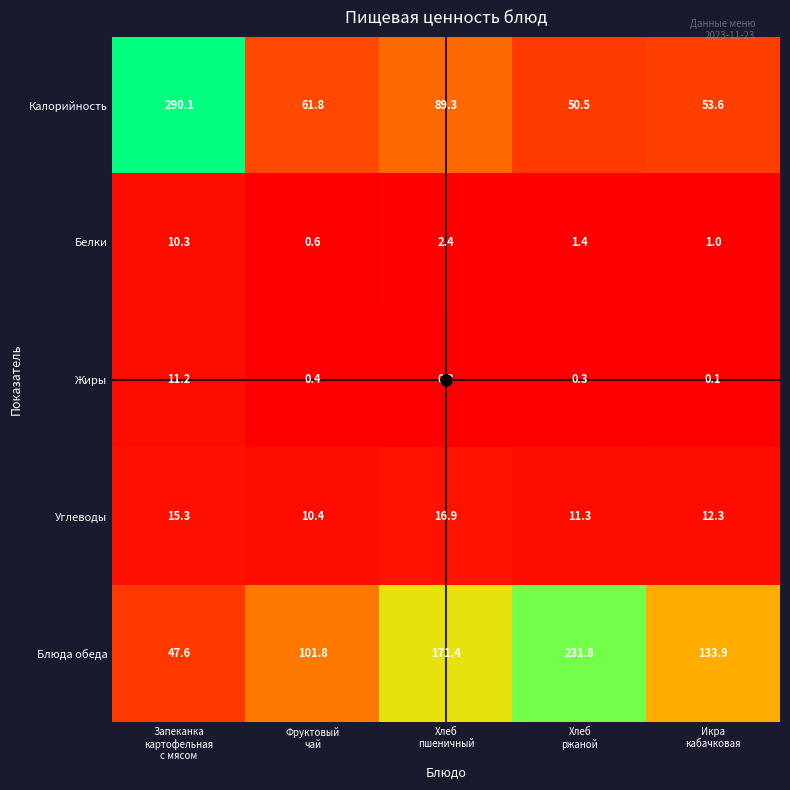

What is the difference between the highest and lowest values at Хлеб
пшеничный?

171.1